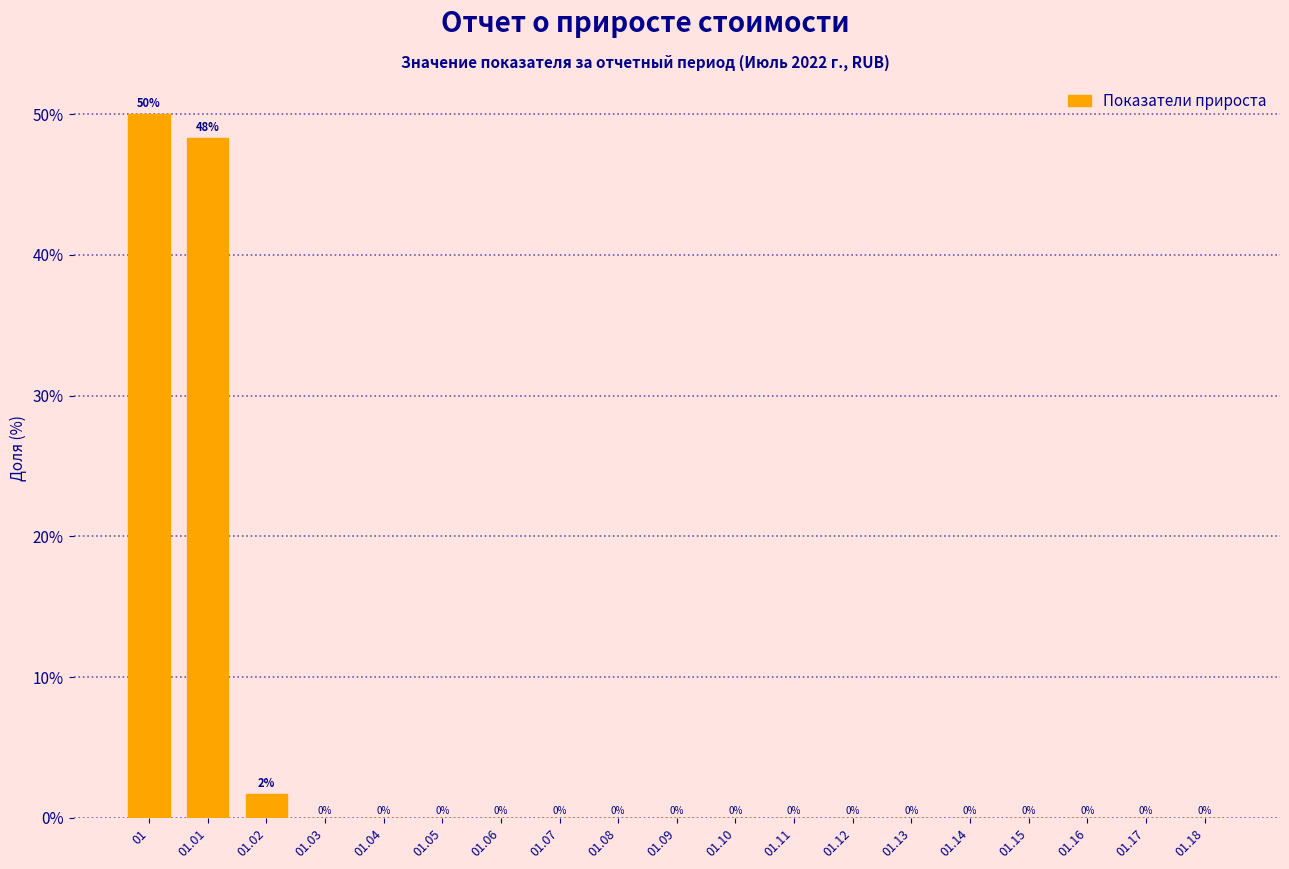

What is the sum of all values?

100.0